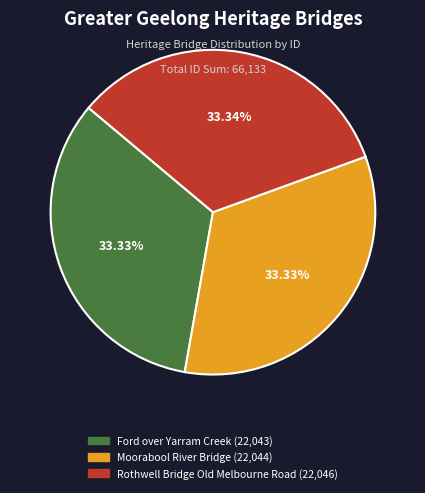

What is the ratio of the value at Moorabool River Bridge to the value at Ford over Yarram Creek?

1.0